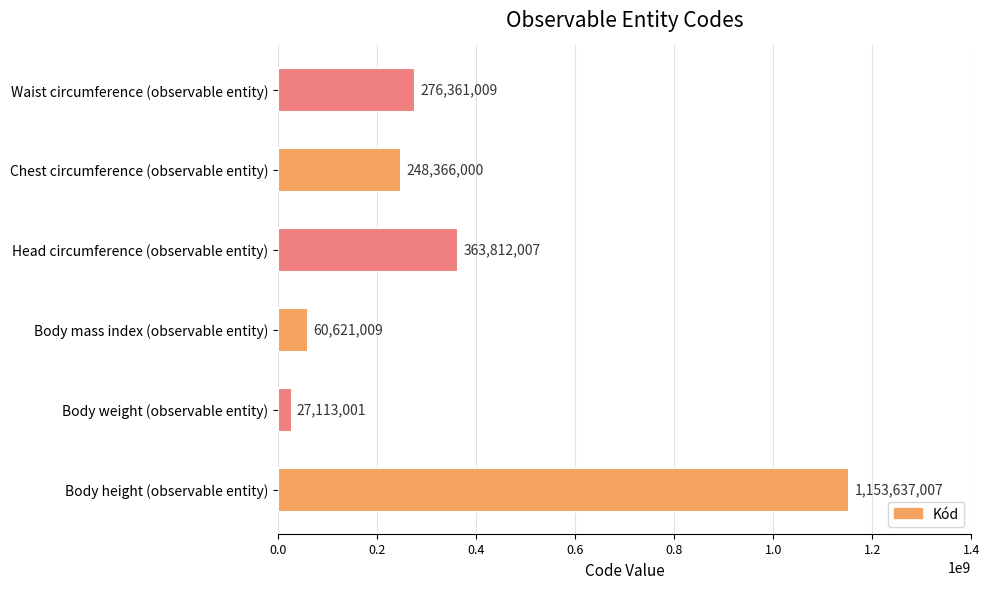

Which category has the lowest value across all series?

Body weight (observable entity)